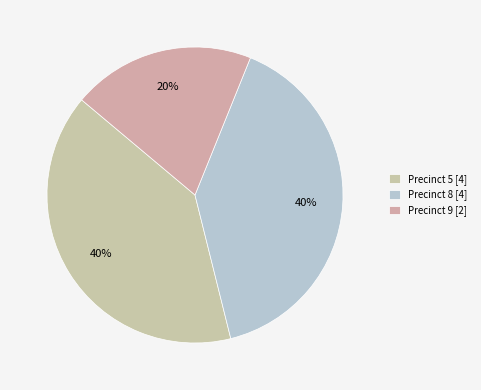

Which has a higher value, Precinct 8 or Precinct 9?

Precinct 8